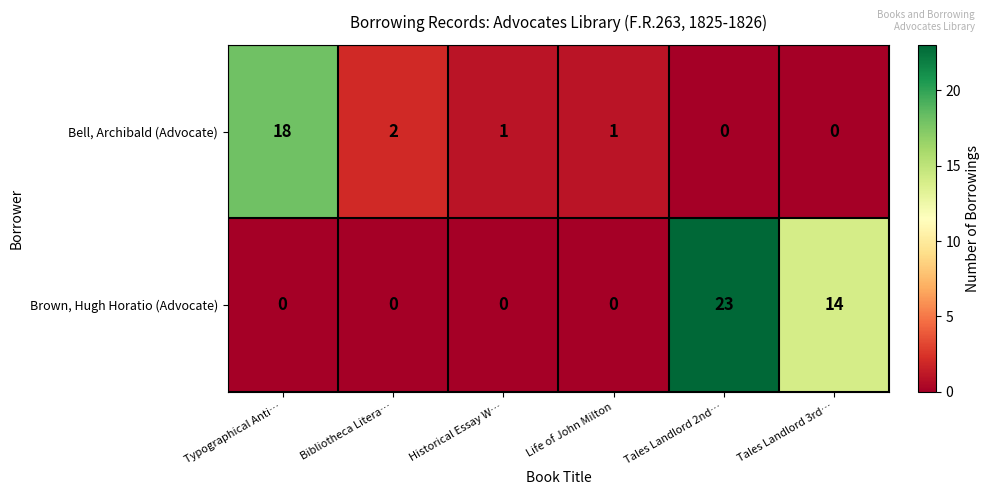

Reading left to right, list all the values displayed in this chart.

Bell, Archibald (Advocate): 18	2	1	1	0	0
Brown, Hugh Horatio (Advocate): 0	0	0	0	23	14